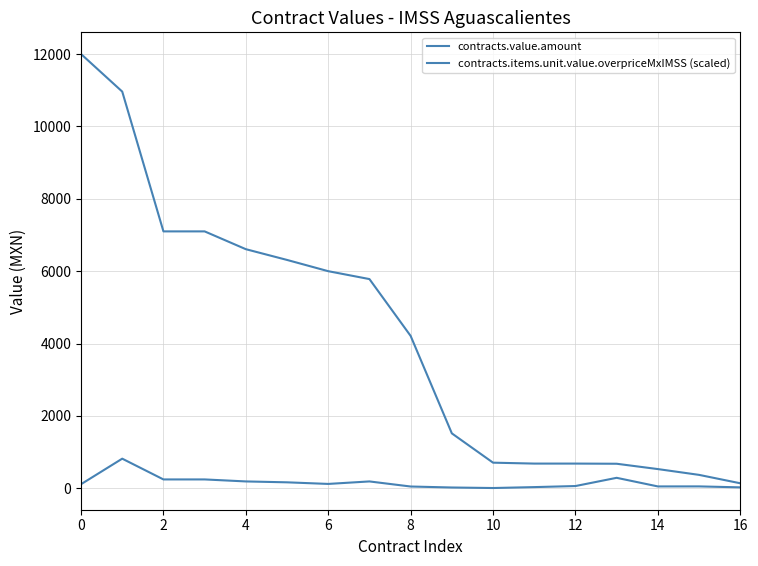

True or false: contracts.value.amount has more than 2 interior local peaks.

False